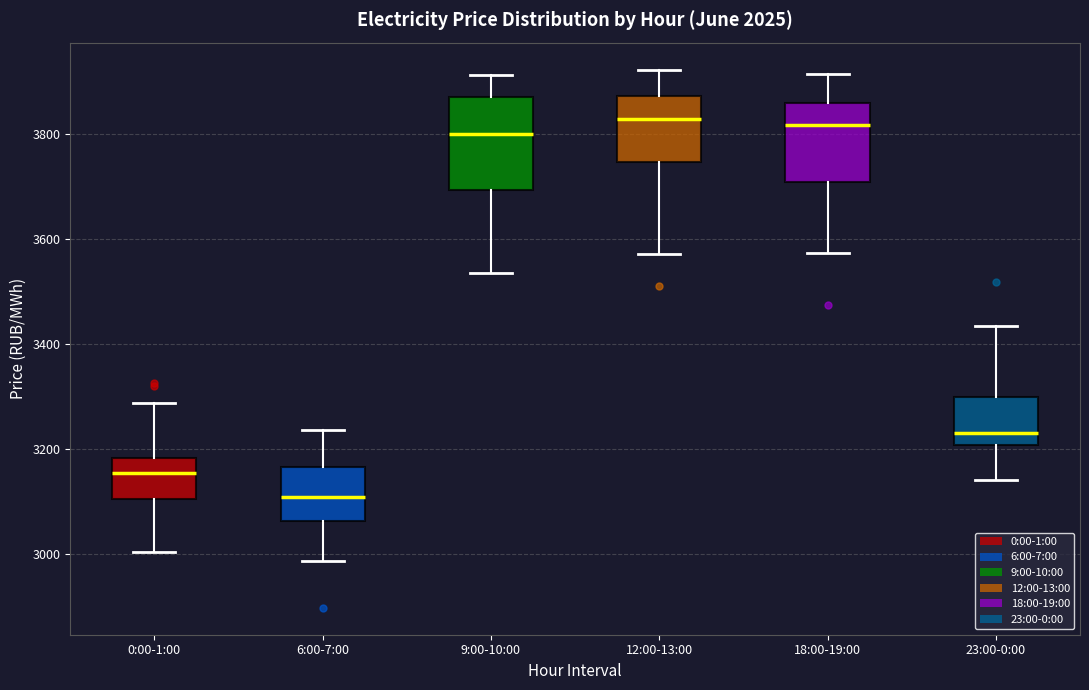

Where does the lower whisker of the box for 0:00-1:00 end on the y-axis? The values are not printed on the chart, so give them approximately, as read against the axis.

3000